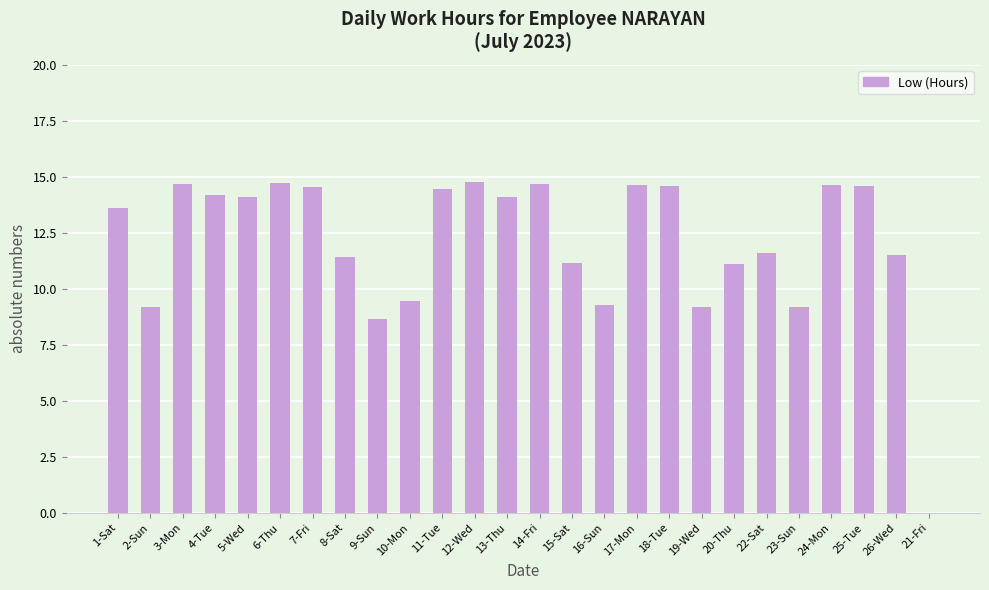

Are the bars grouped side by side (vs. stacked)?

No